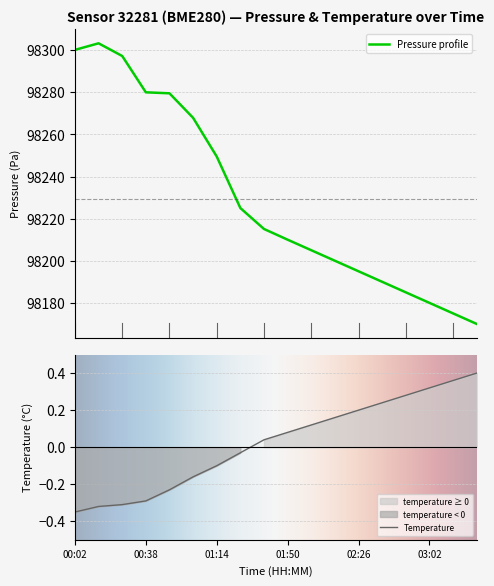

Rank the series by their average value, from highest to lowest.

pressure, temperature